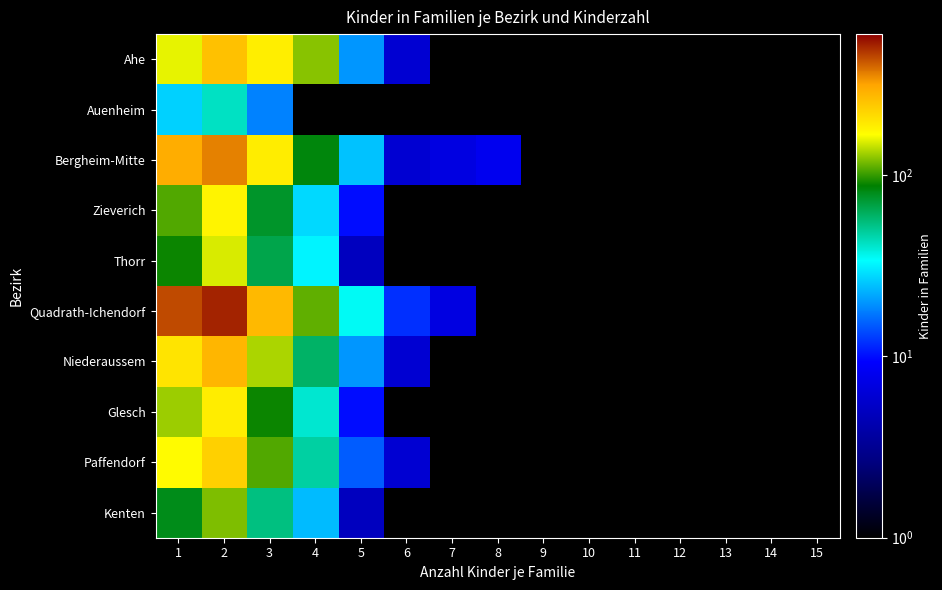

Rank the series at 10 from highest to lowest value.

Ahe, Auenheim, Bergheim-Mitte, Zieverich, Thorr, Quadrath-Ichendorf, Niederaussem, Glesch, Paffendorf, Kenten